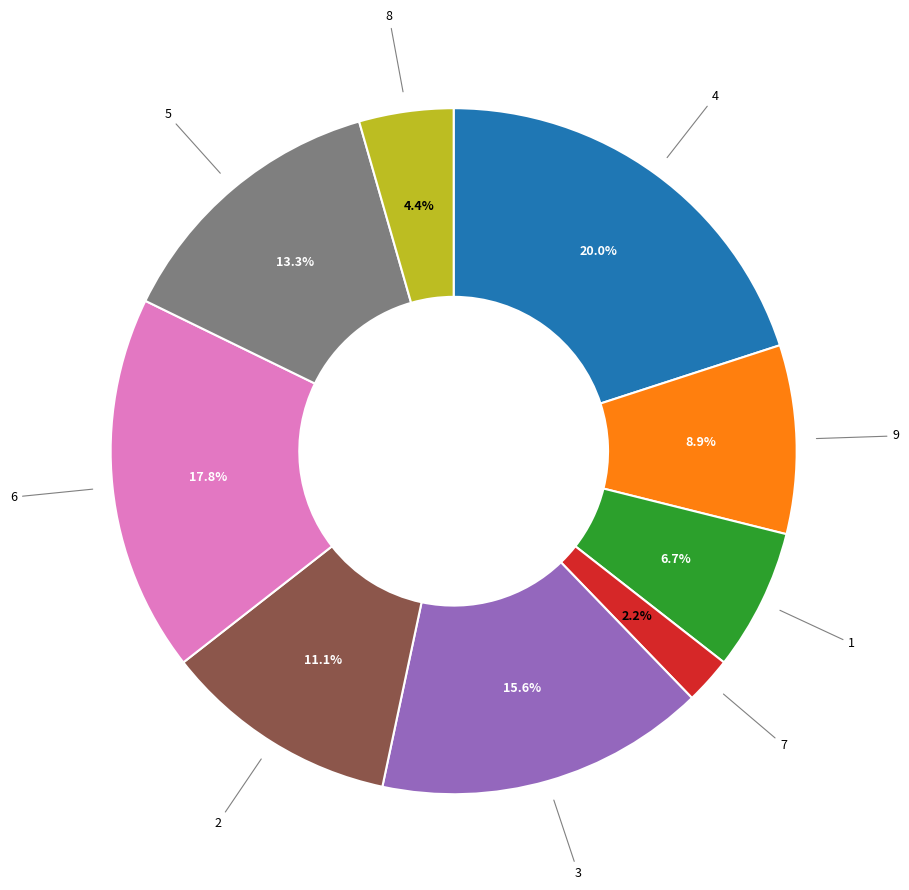

To the nearest percent, what is the difference between the largest and smallest slice percentages?

18%